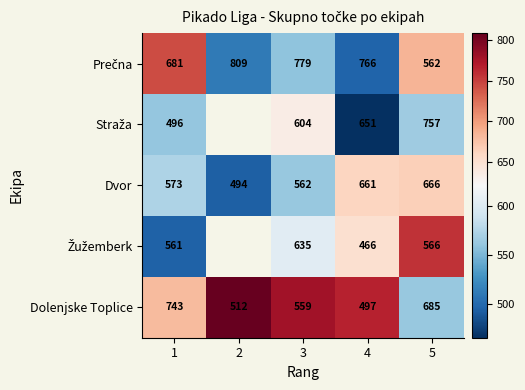

What is the total value across all series at 3?

3139